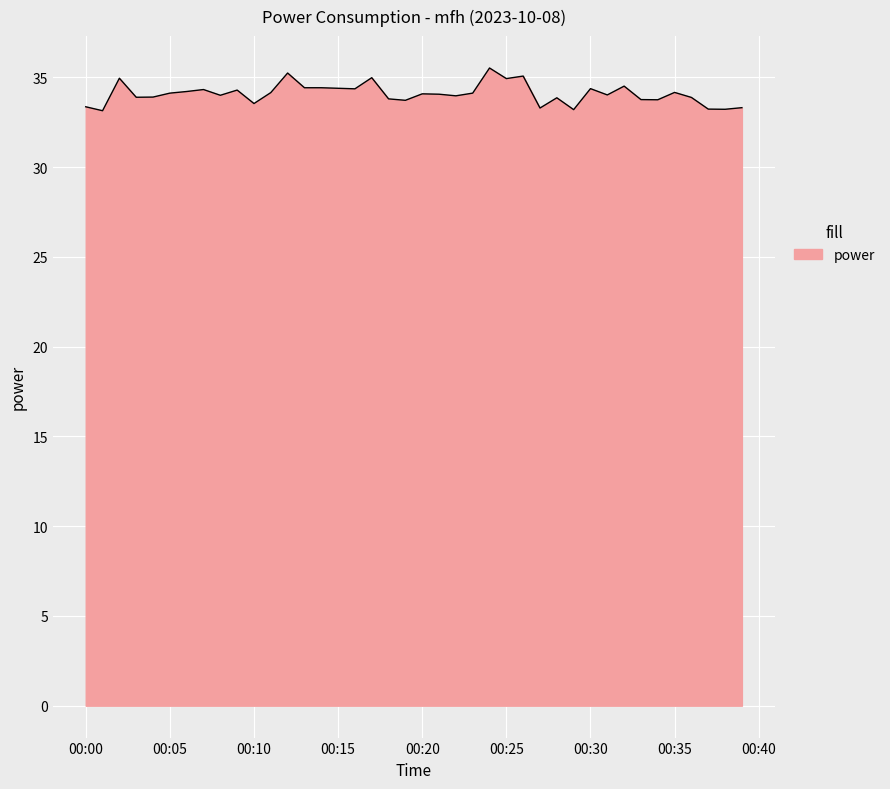

What is the minimum value shown in the chart?

33.1